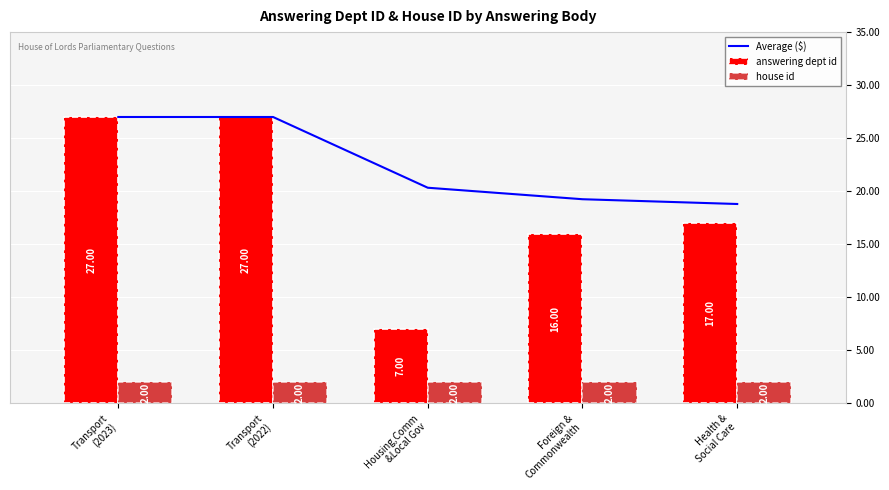

Where is Average ($) nearest to the value 22?

Housing,Comm
&Local Gov